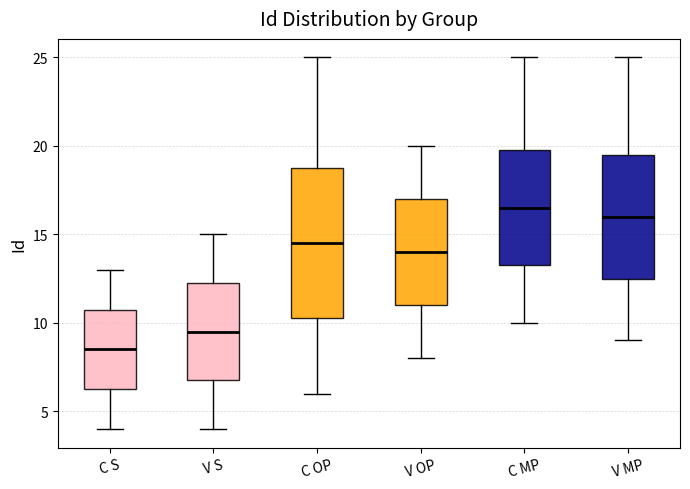

Comparing the boxes themselves (not the whiskers), which one is the tallest?

C OP